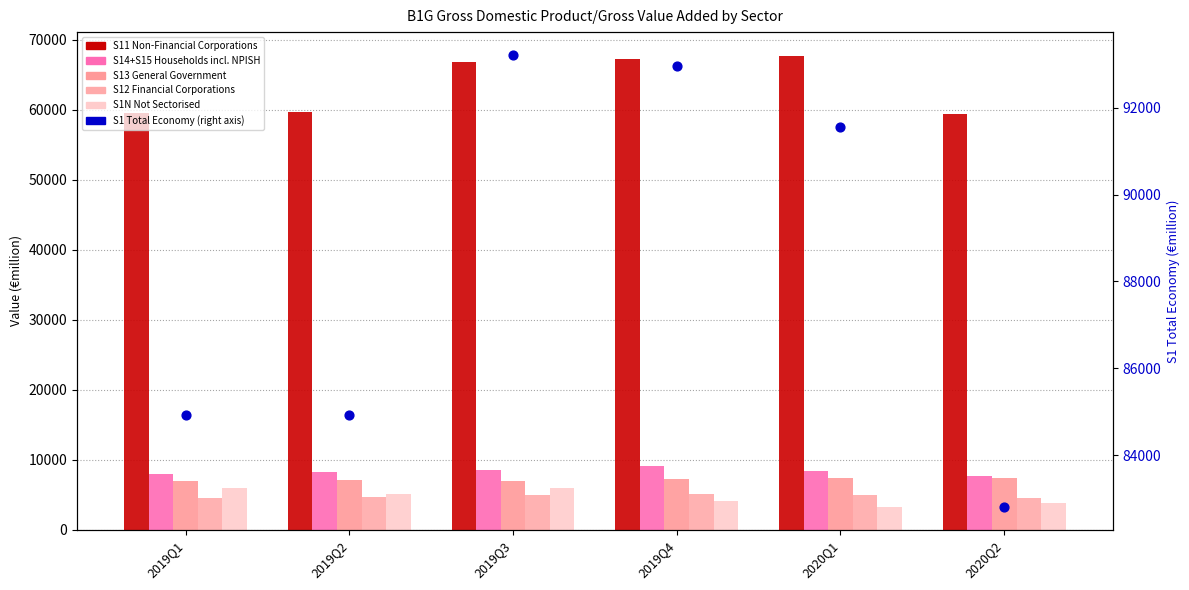

Which series has the widest spread of Y values?

S1 Total Economy